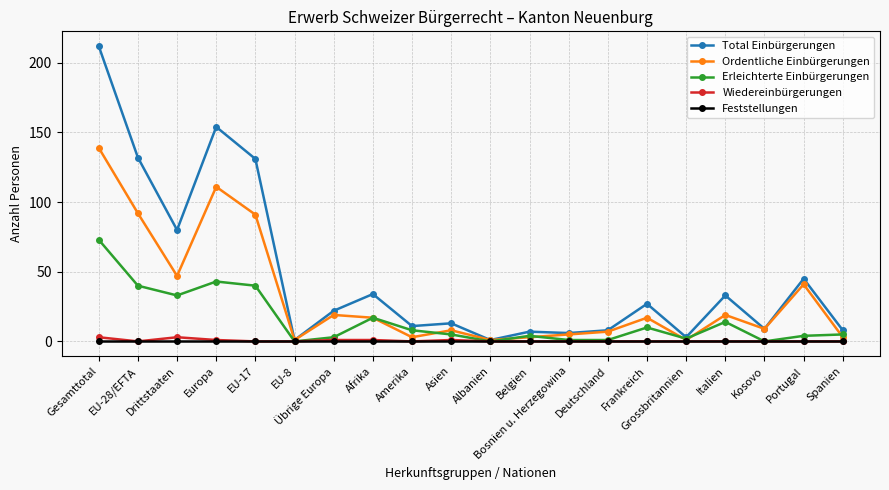

Which category has the highest value in the Erleichterte Einbürgerungen series?

Gesamttotal